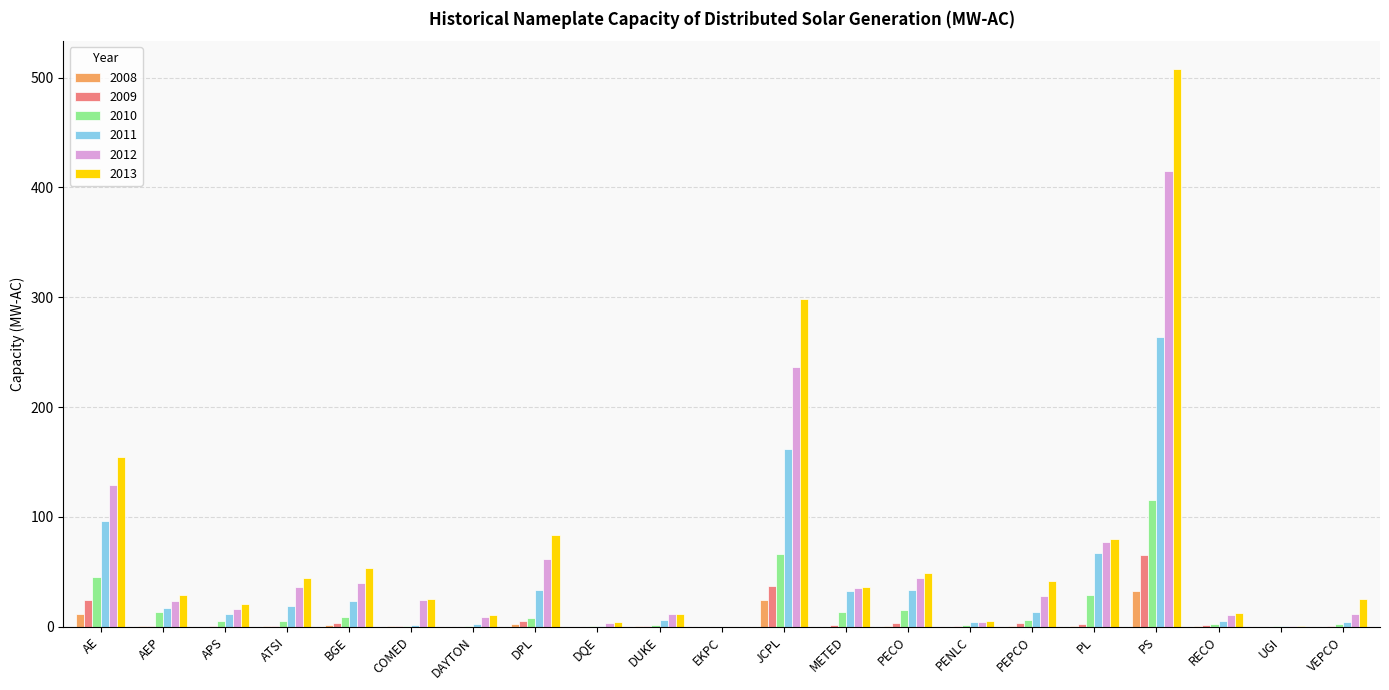

Count the number of data series in this chart.

6